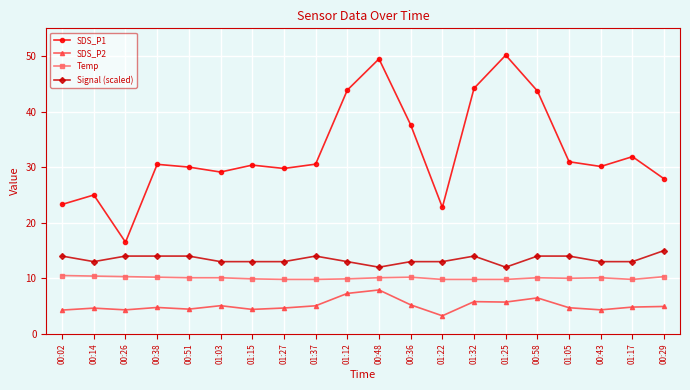

True or false: SDS_P2 and SDS_P1 cross at least once.

False